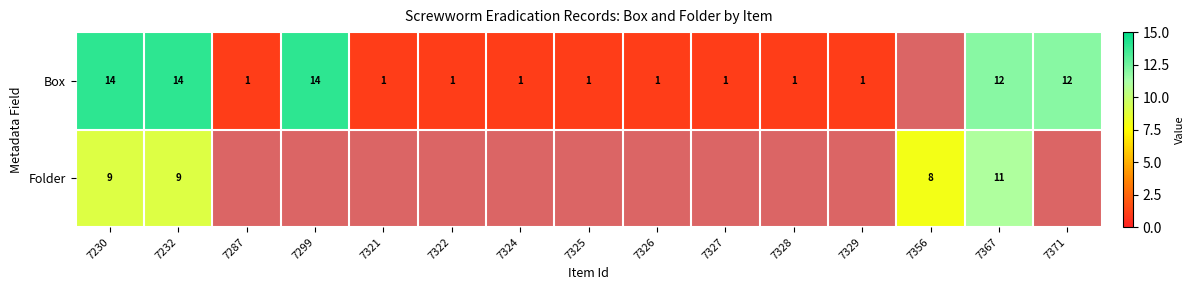

What is the difference between the Box values at 7367 and 7325?

11